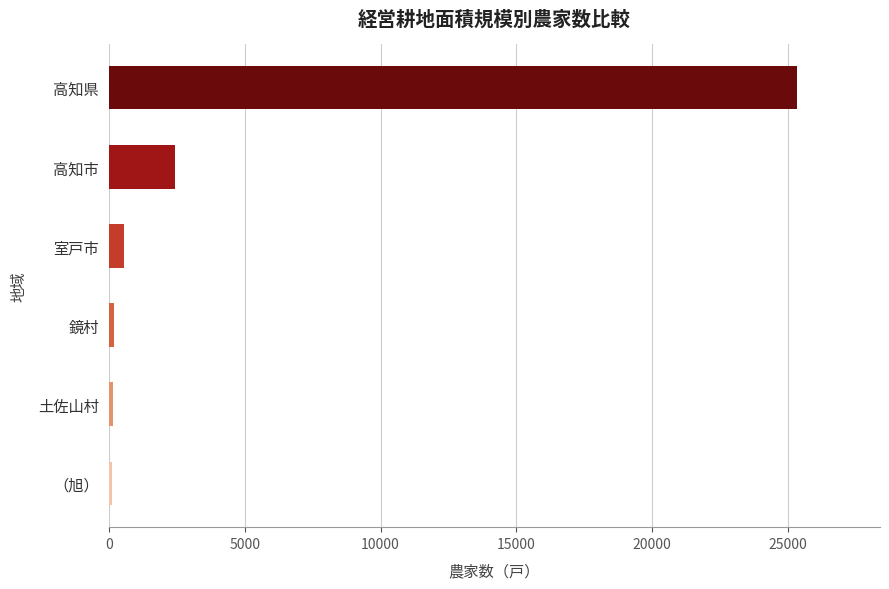

True or false: the data shows 7335 at 高知県.

False